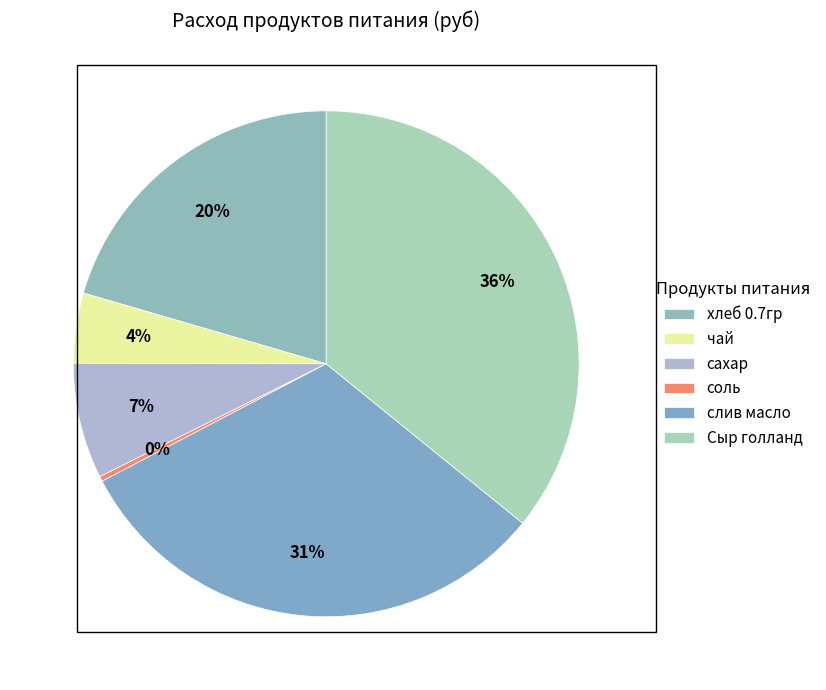

Count the number of slices in the pie.

6